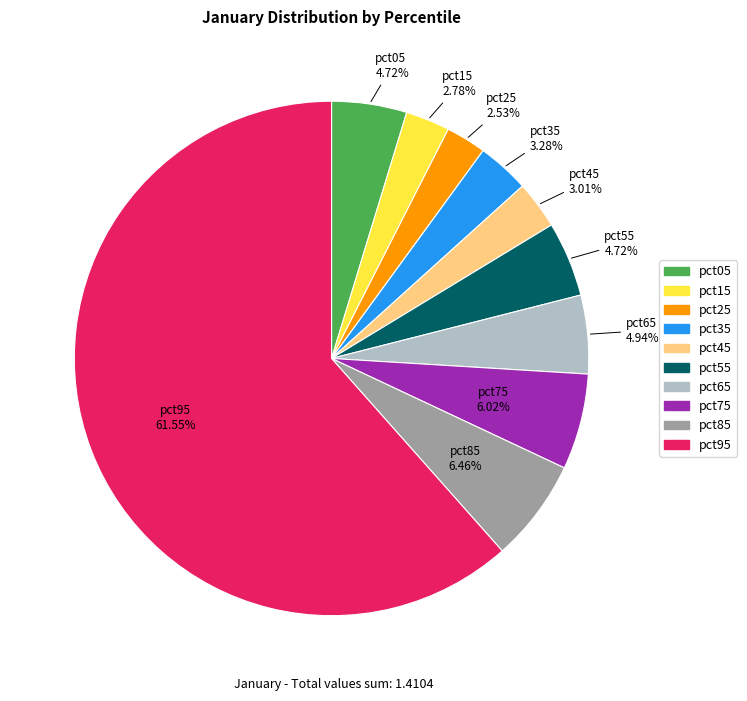

Count the number of slices in the pie.

10